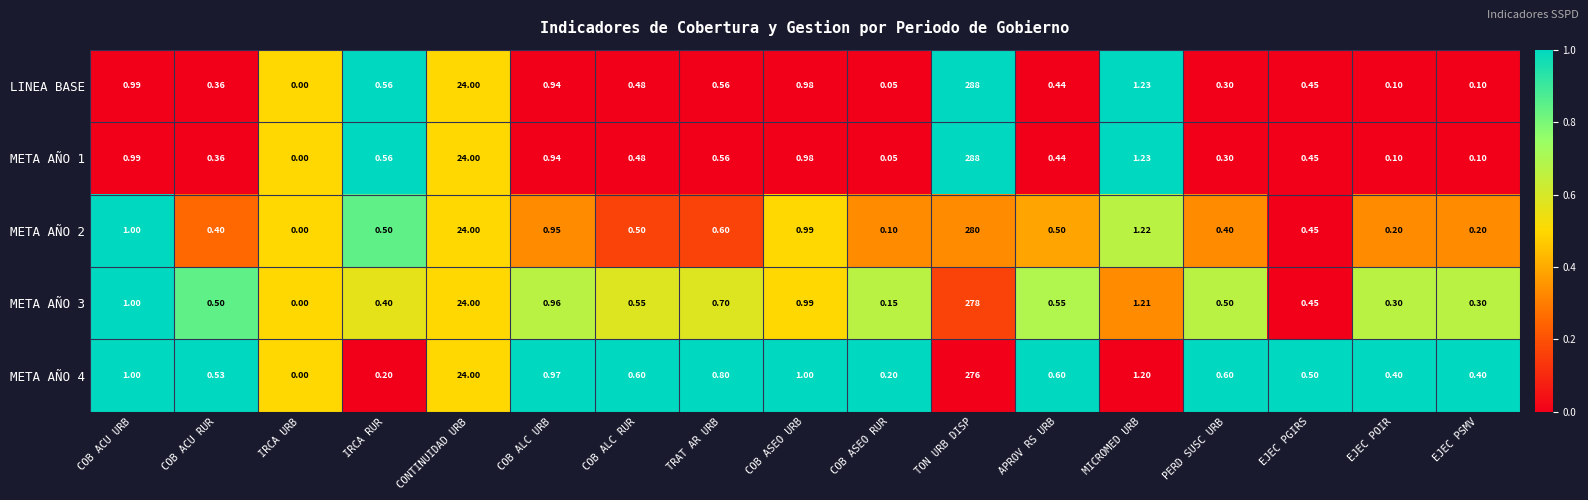

At which label is LINEA BASE closest to 144?

CONTINUIDAD URB